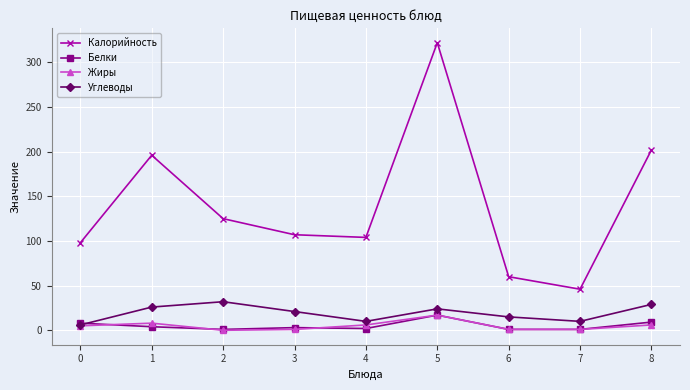

In Калорийность, how many points are higher than both neighbors (excluding endpoints)?

2